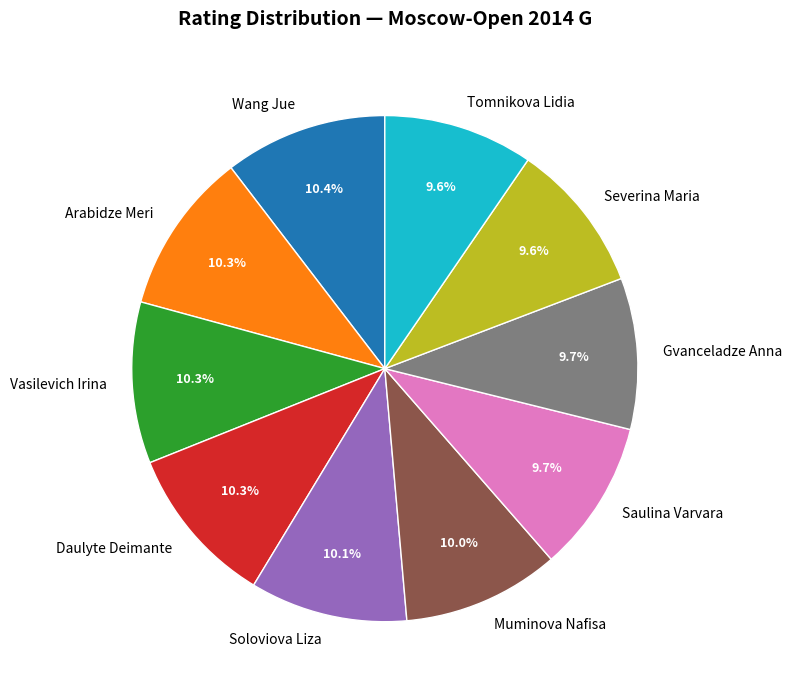

Count the number of slices in the pie.

10